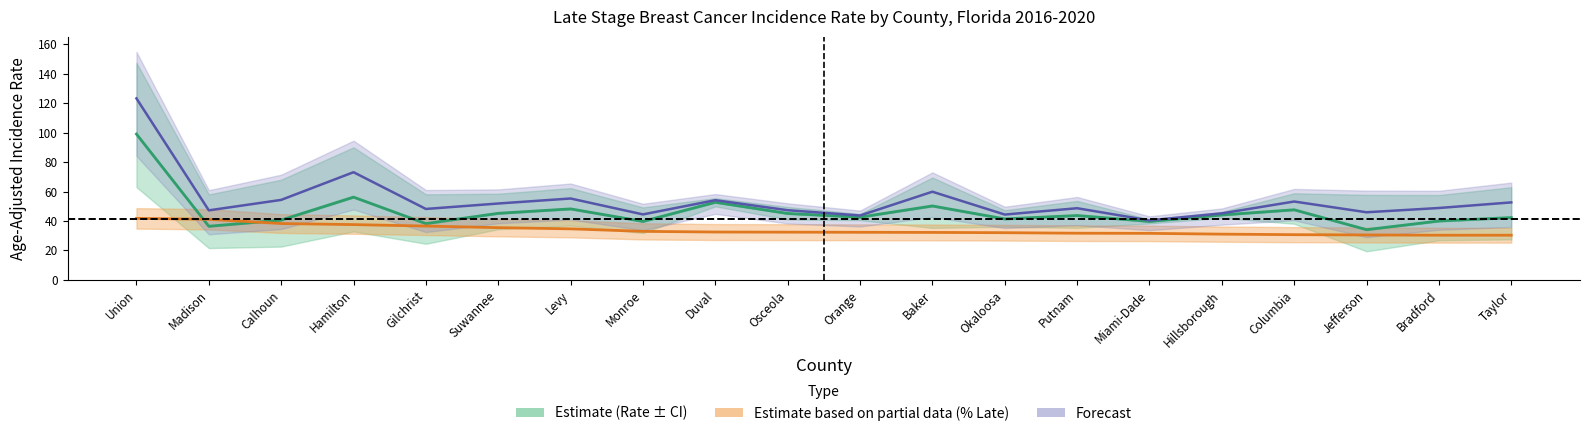

Which category has the highest value across all series?

Union